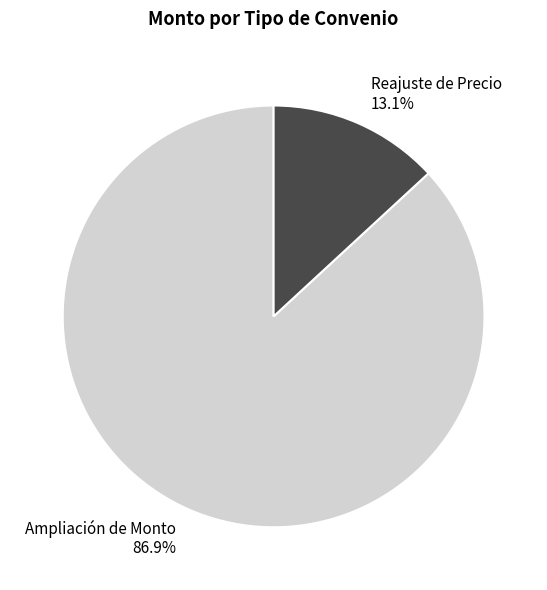

How many slices are in this pie chart?

2